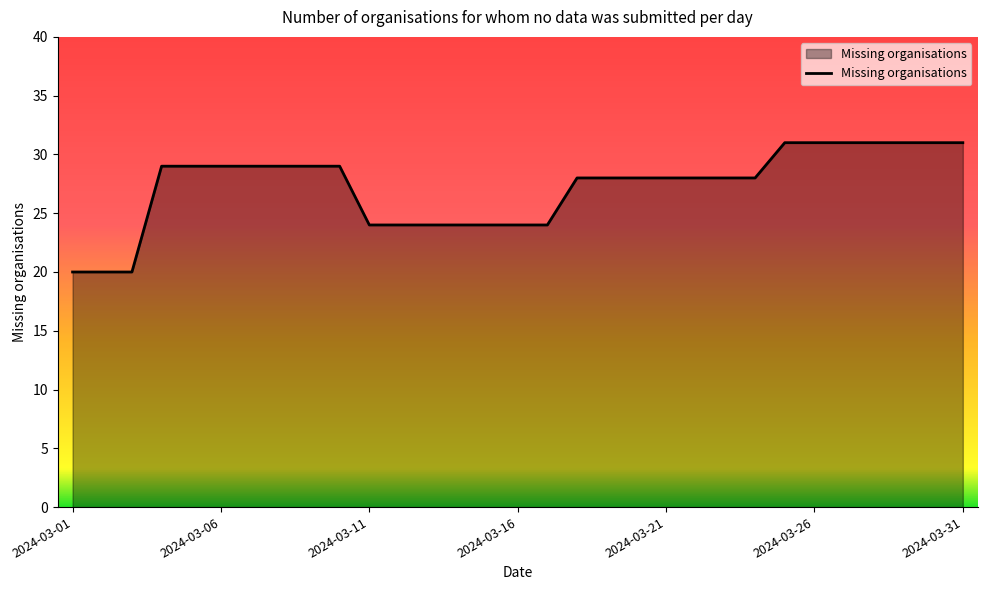

Does the chart have visible grid lines?

No